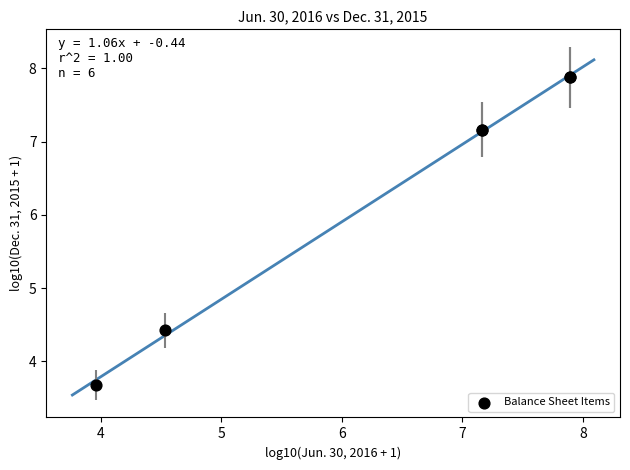

What Y value in the scatter plot is closest to 5?

4.4